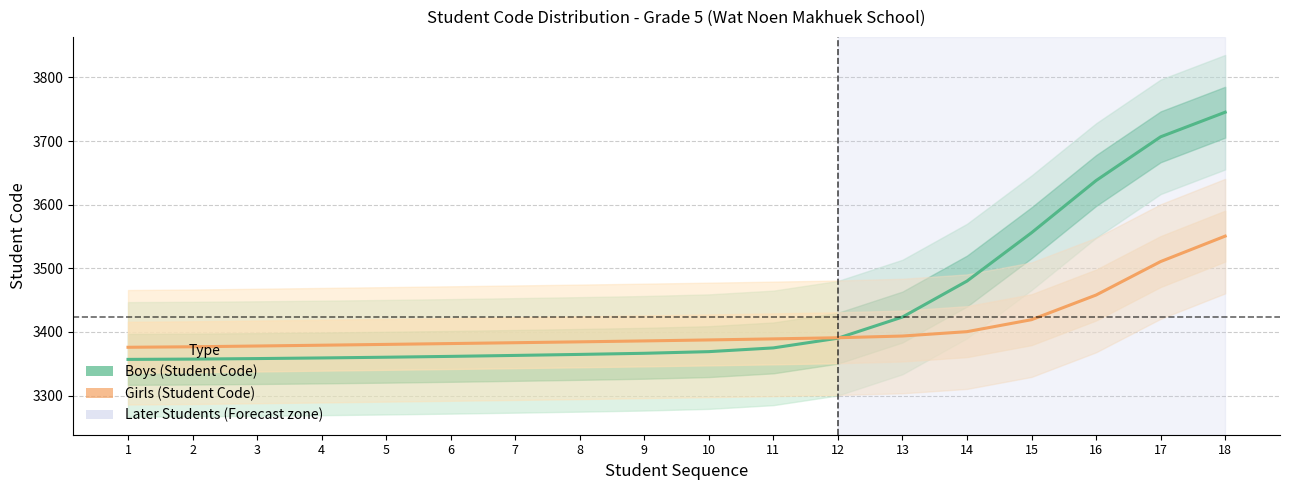

What are all the series names shown in the legend?

Boys (Student Code), Girls (Student Code)